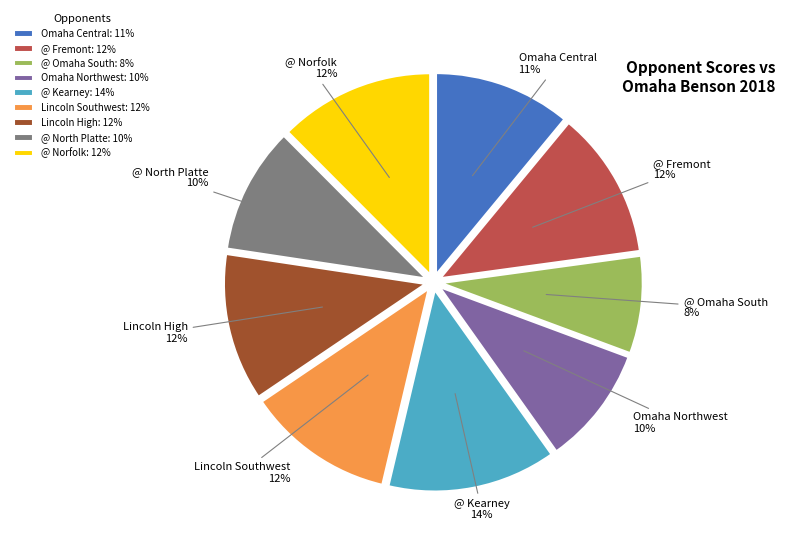

Approximately how many times larger is the value at Omaha Central compared to Lincoln High?

0.9